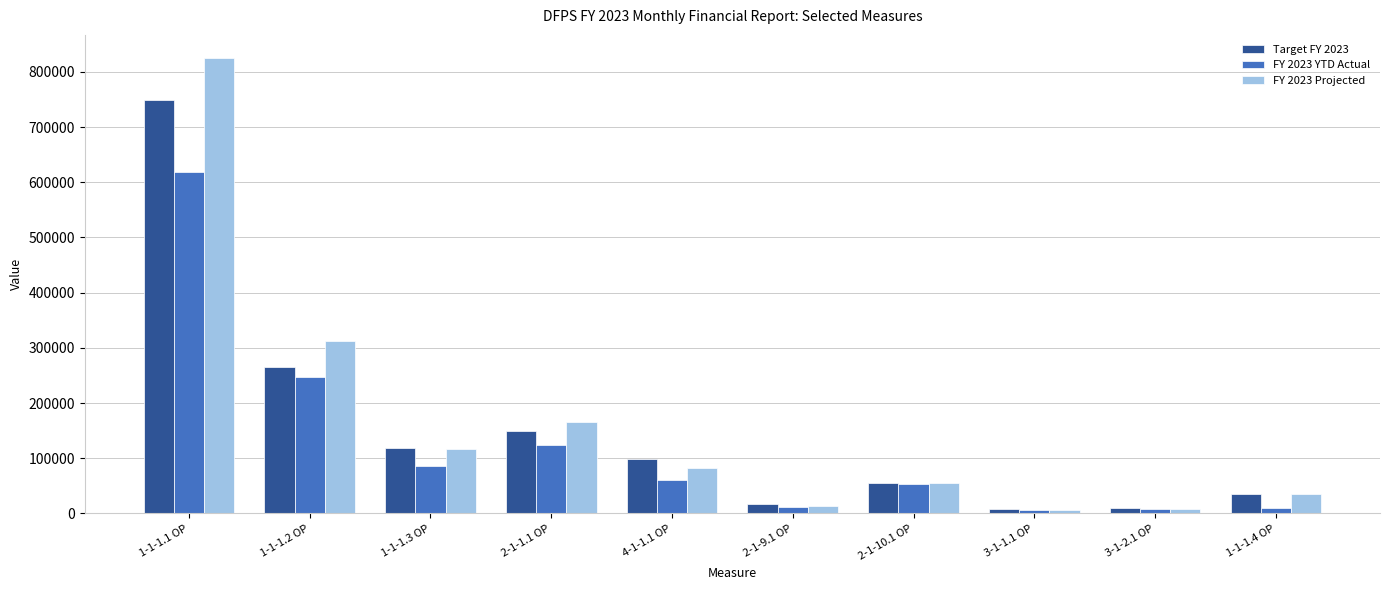

The value of FY 2023 YTD Actual at 2-1-10.1 OP is 26264.4. True or false?

False